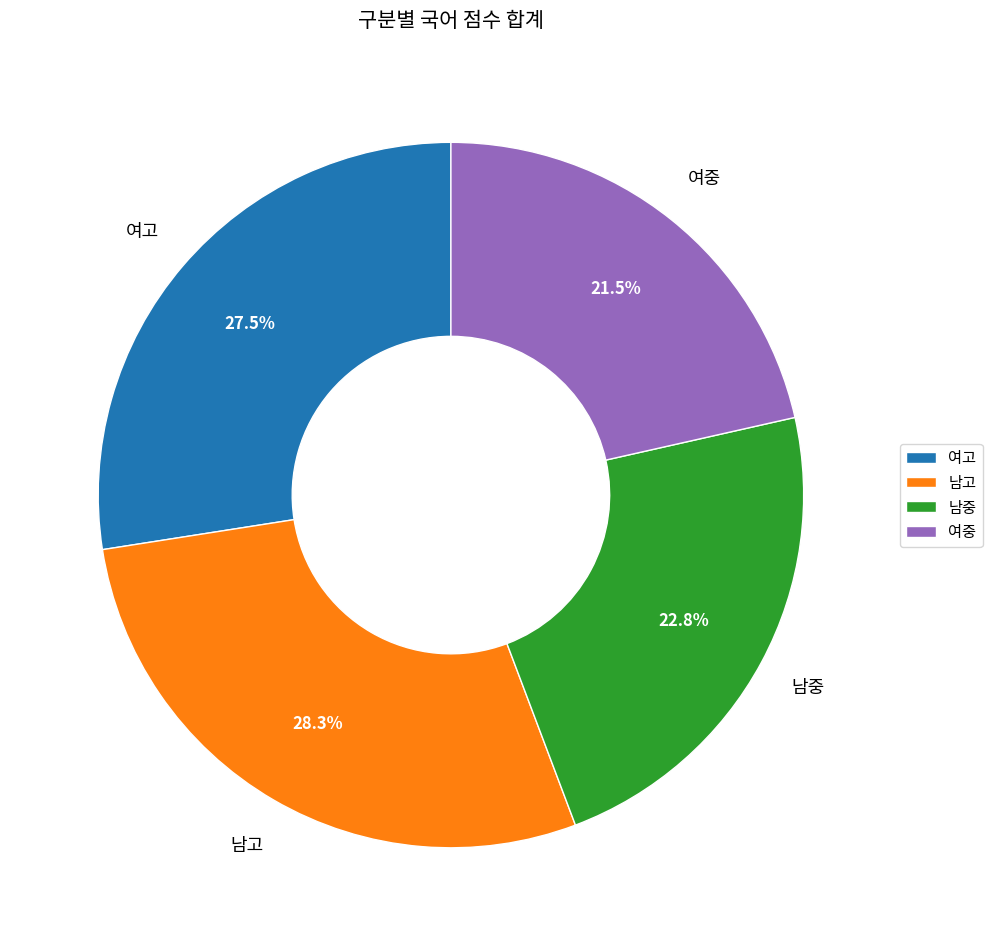

Which has a higher value, 여고 or 남중?

여고